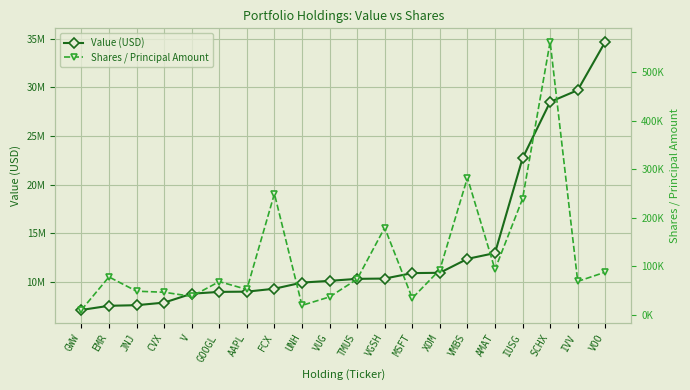

True or false: Value (USD) and Shares / Principal Amount cross at least once.

False